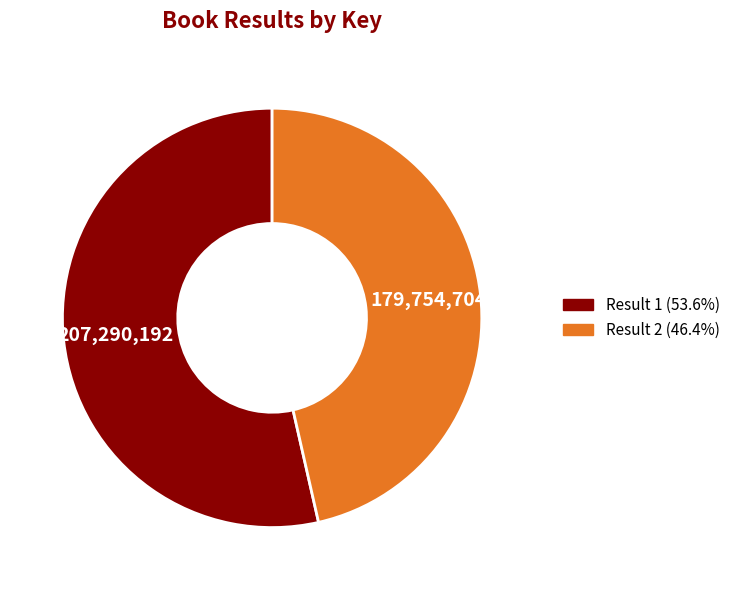

How many segments does this pie chart have?

2